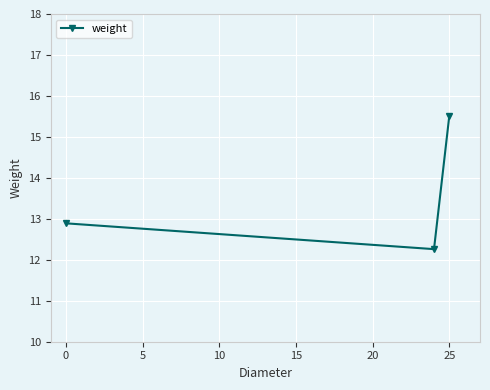

What is the value of the 1st point from the left?

12.9